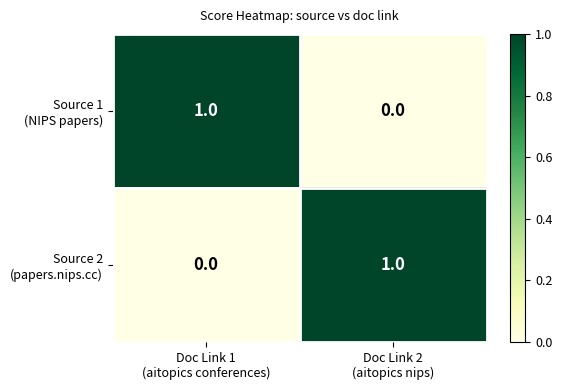

How many distinct data groups are displayed?

2